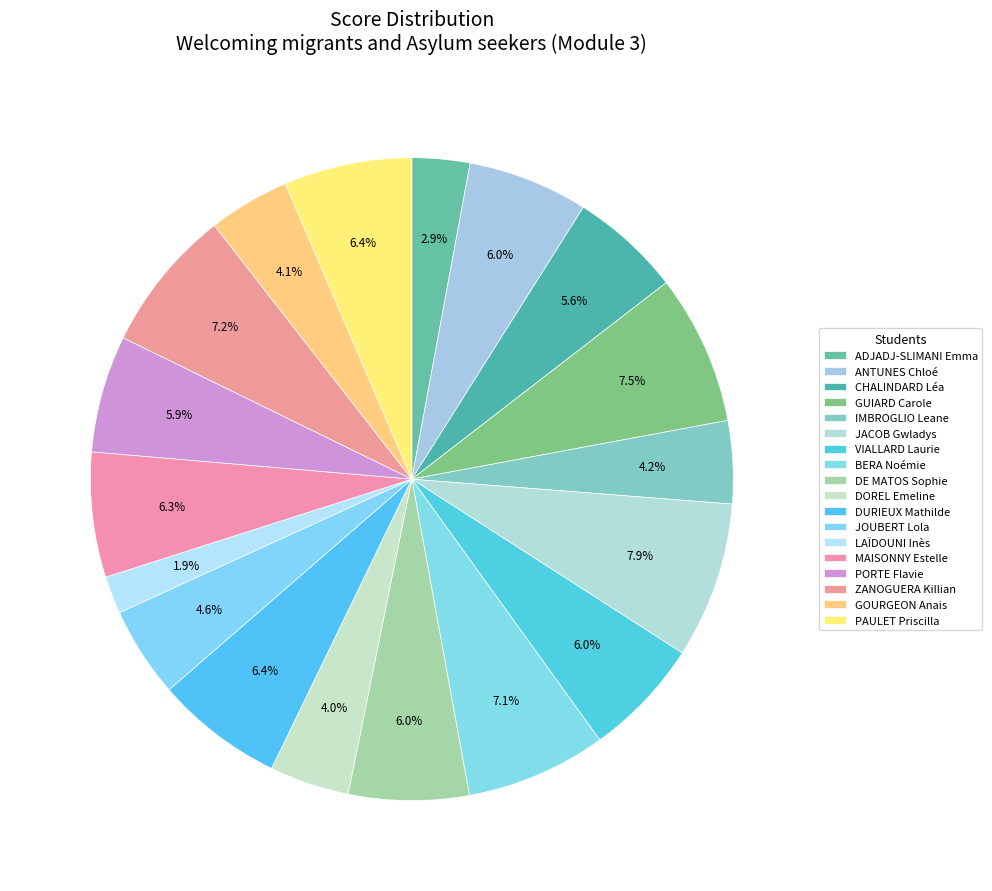

How many slices are in this pie chart?

18